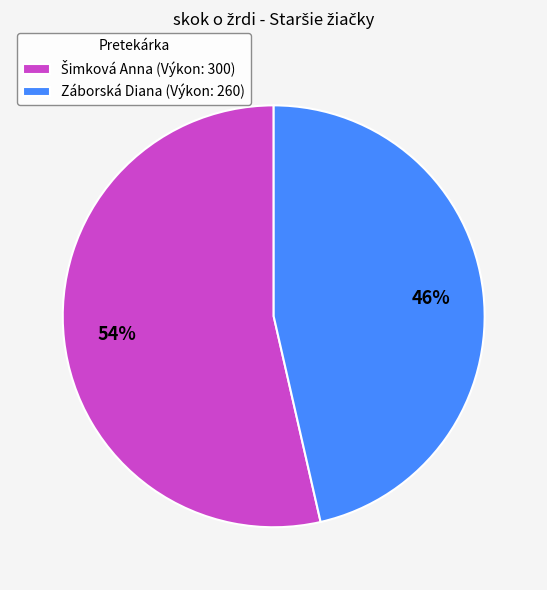

Does any single category account for the majority?

Yes